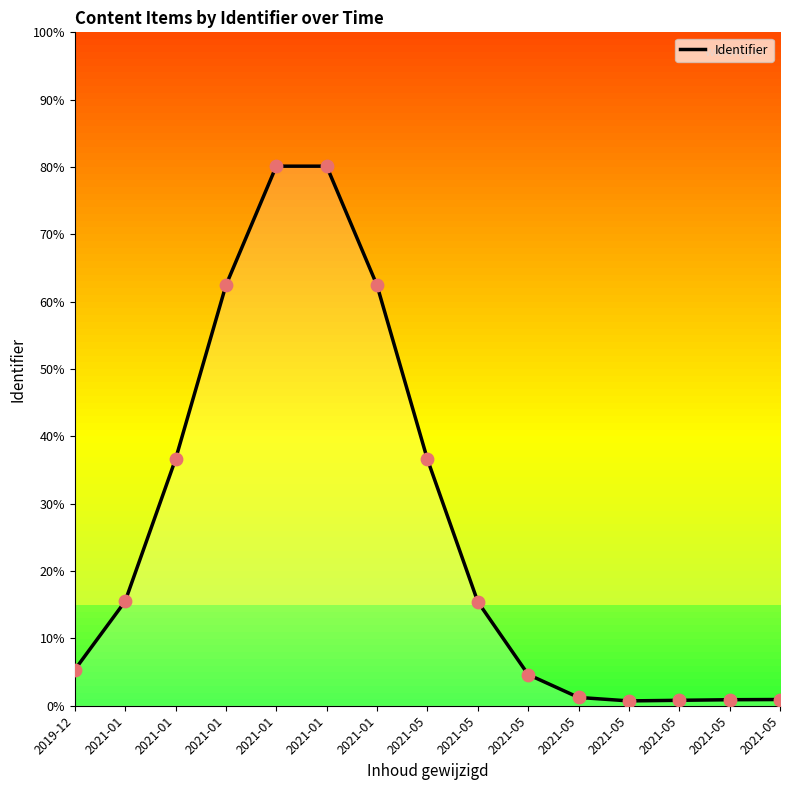

What is the change in value from 2021-01 to 2021-05?

-61.7